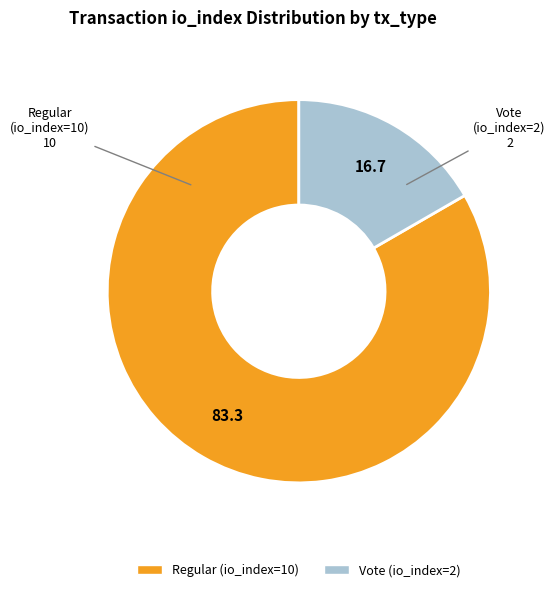

What is the ratio of the value at Vote (io_index=2) to the value at Regular (io_index=10)?

0.2